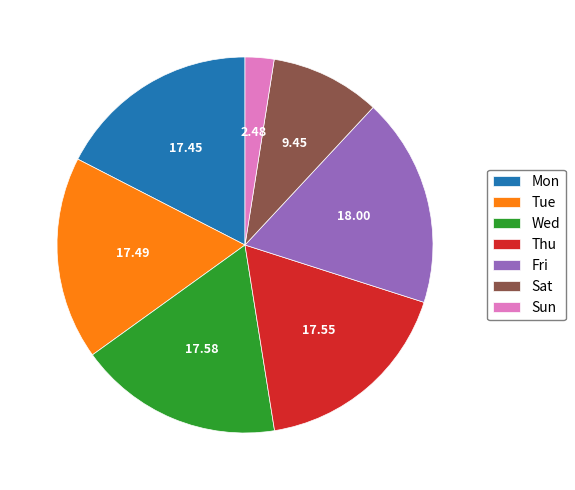

Which category has the smallest portion of the pie?

Sun